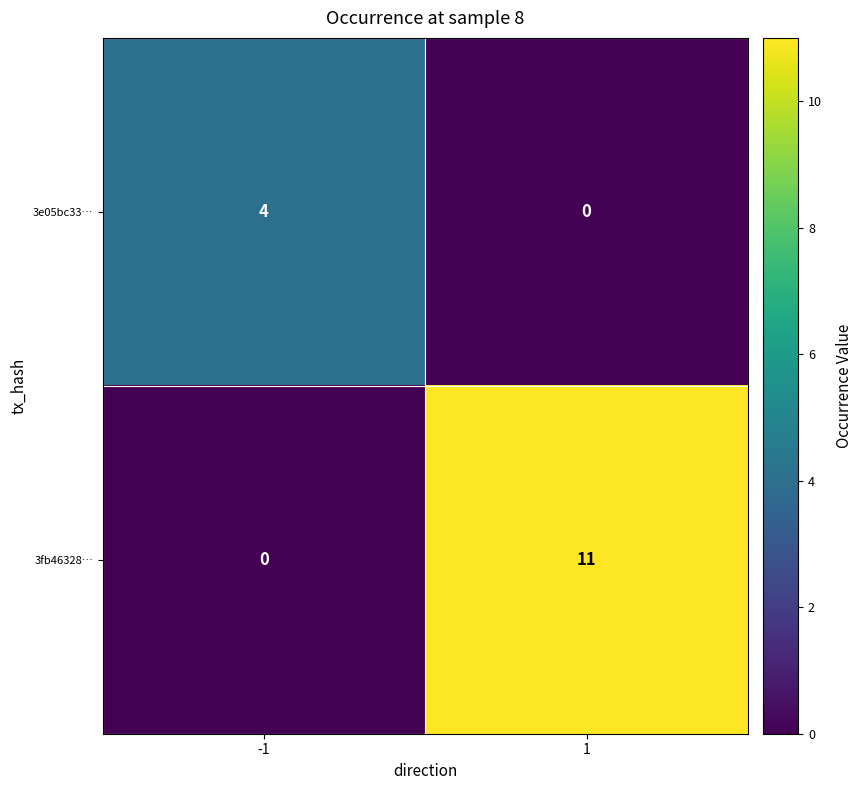

What is the greatest value displayed?

11